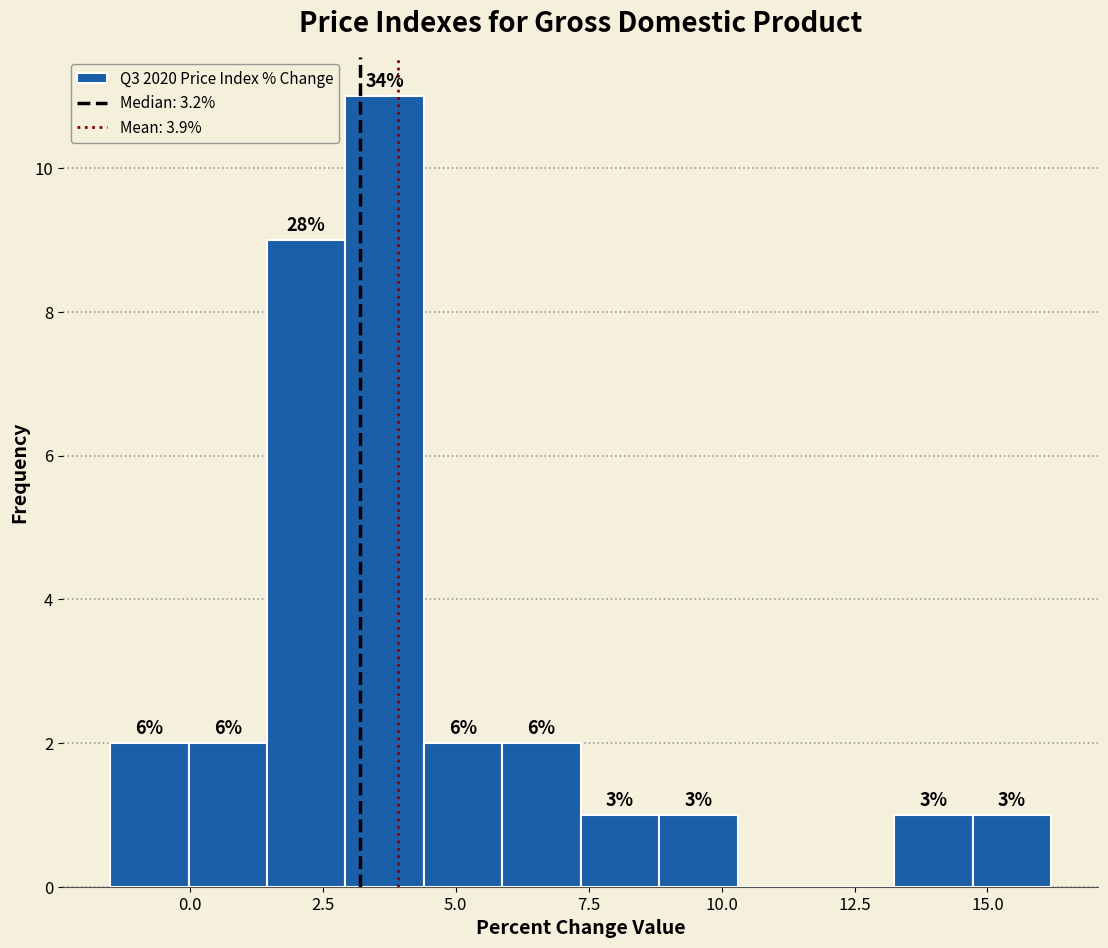

Around what value on the x-axis is the tallest bar? Give the approximate position of its centre, as read against the axis.

3.5